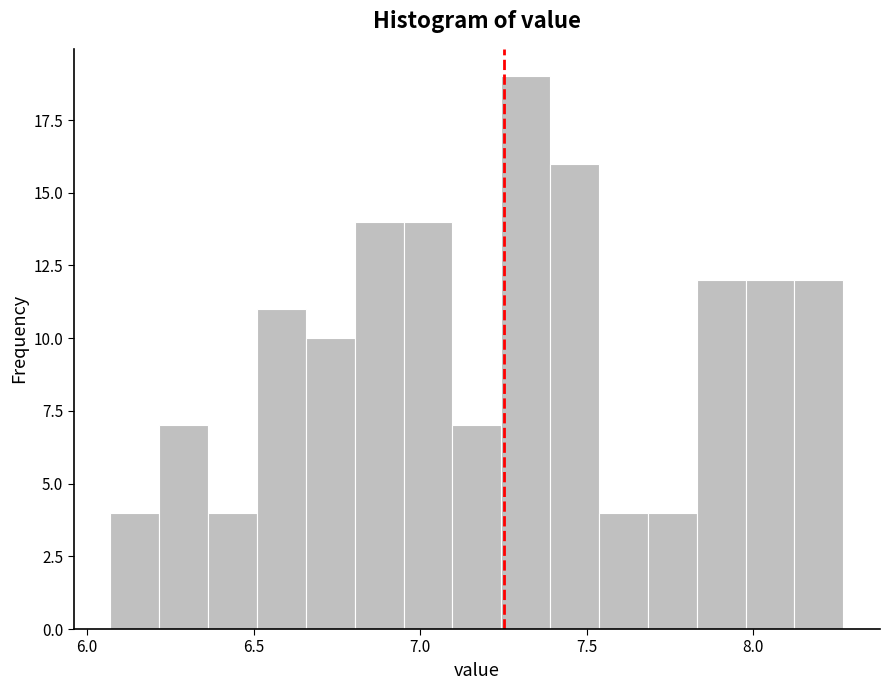

Read against the x-axis, roughly where is the centre of the tallest bar?

7.30